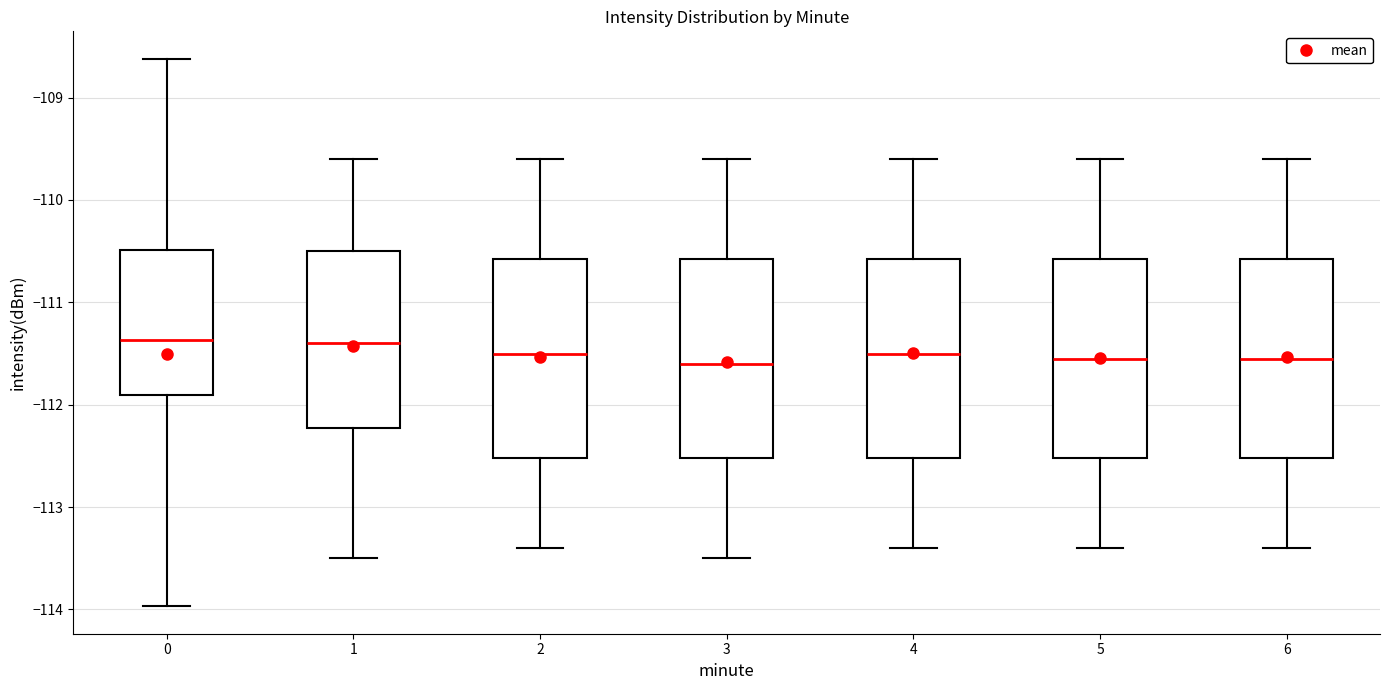

Reading left to right, transcribe this box plot: for each box, give where its median line is, the range the box spans, and where its two whiskers end, as read against the y-axis. The values are not printed on the chart, so give them approximately, as read against the axis.

0: median -111.4, box -111.9 to -110.5, whiskers -114.0 to -108.6
1: median -111.4, box -112.2 to -110.5, whiskers -113.5 to -109.6
2: median -111.5, box -112.5 to -110.6, whiskers -113.4 to -109.6
3: median -111.6, box -112.5 to -110.6, whiskers -113.5 to -109.6
4: median -111.5, box -112.5 to -110.6, whiskers -113.4 to -109.6
5: median -111.5, box -112.5 to -110.6, whiskers -113.4 to -109.6
6: median -111.5, box -112.5 to -110.6, whiskers -113.4 to -109.6